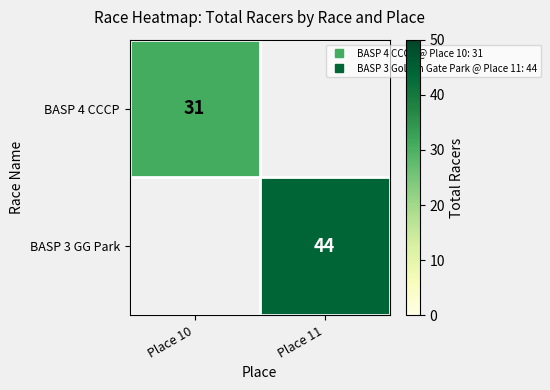

Which series has the largest range (max minus min)?

BASP 4 CCCP